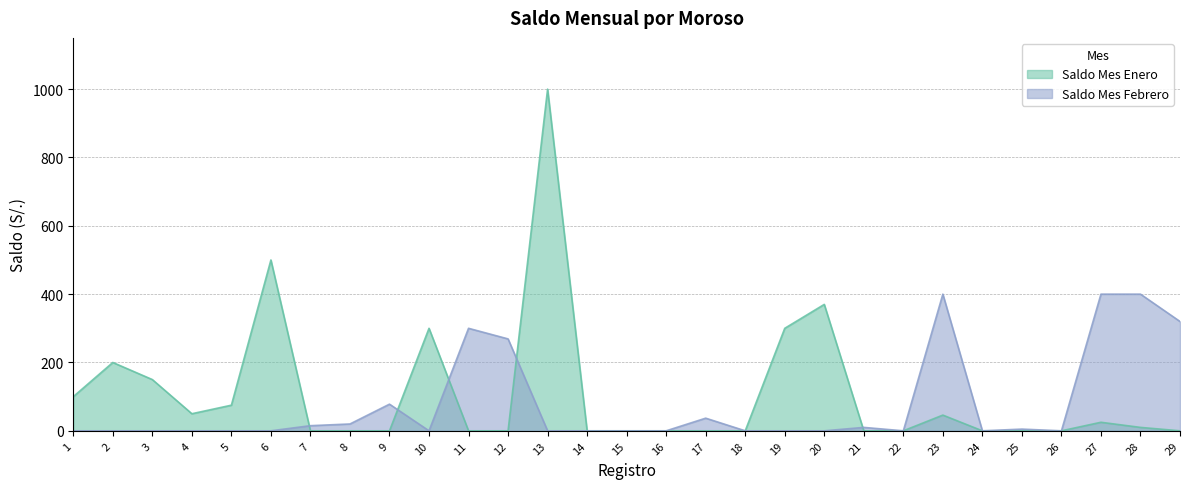

Does the chart have visible grid lines?

Yes